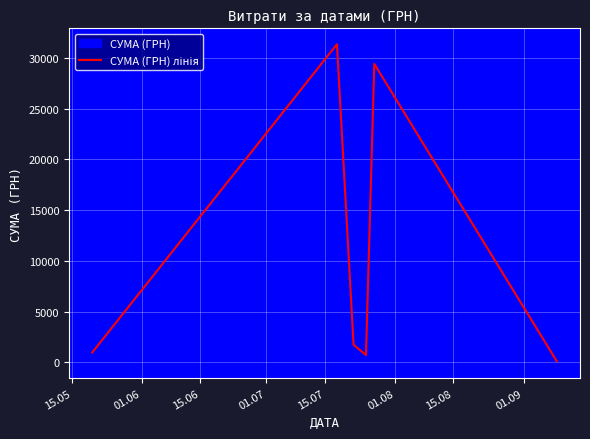

What is the difference between the second highest and second lowest values?

28705.0